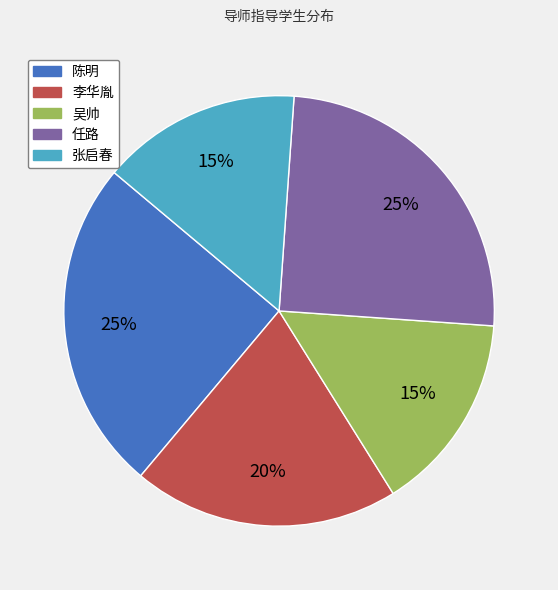

What is the ratio of the value at 李华胤 to the value at 陈明?

0.8